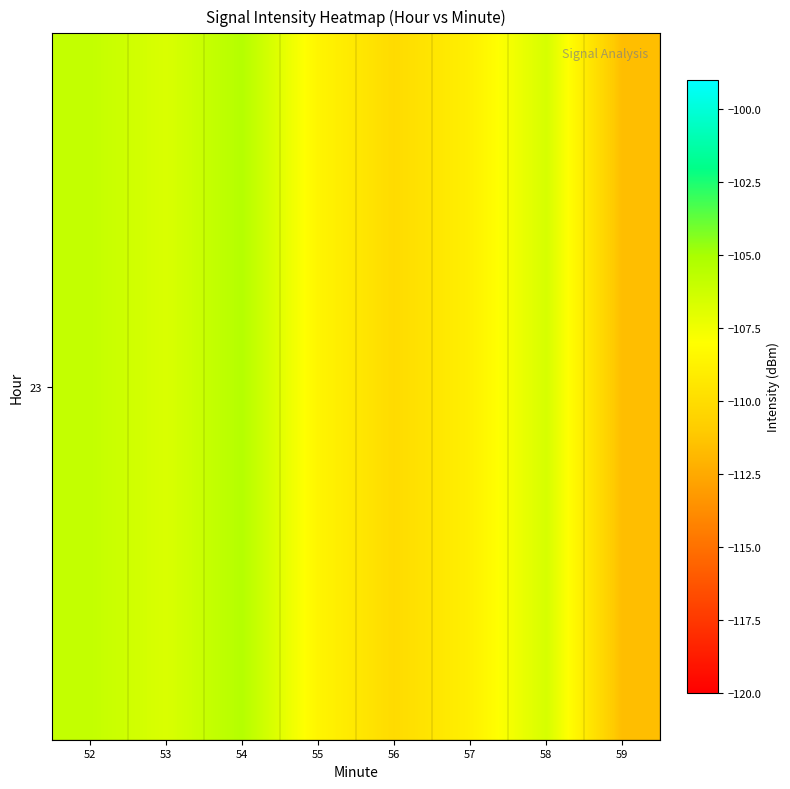

Rank the categories by value from lowest to highest.

59, 56, 57, 55, 53, 58, 52, 54